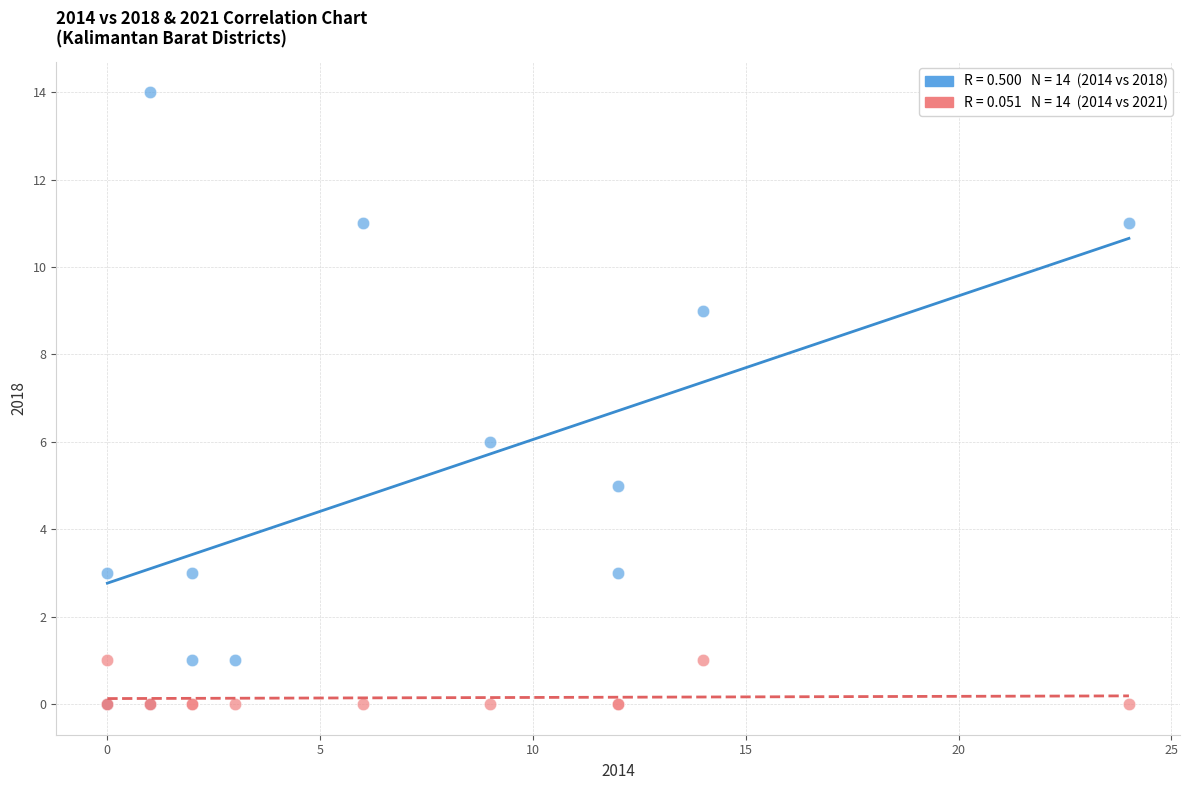

Across all series, what Y value is closest to 7?

6